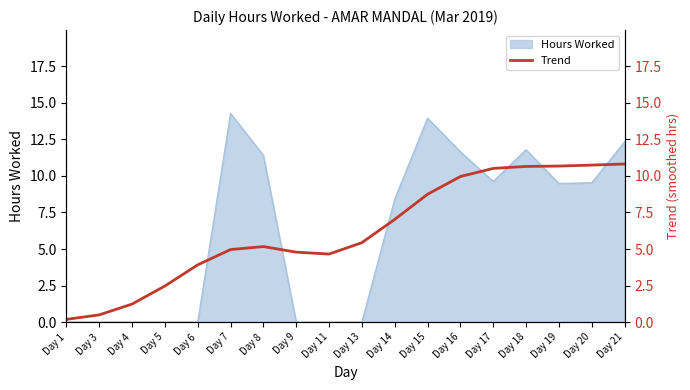

Reading left to right, extract all data points from this chart.

Day 1=0.2	Day 3=0.5	Day 4=1.2	Day 5=2.5	Day 6=3.9	Day 7=5.0	Day 8=5.2	Day 9=4.8	Day 11=4.7	Day 13=5.4	Day 14=7.0	Day 15=8.7	Day 16=10.0	Day 17=10.5	Day 18=10.6	Day 19=10.7	Day 20=10.7	Day 21=10.8